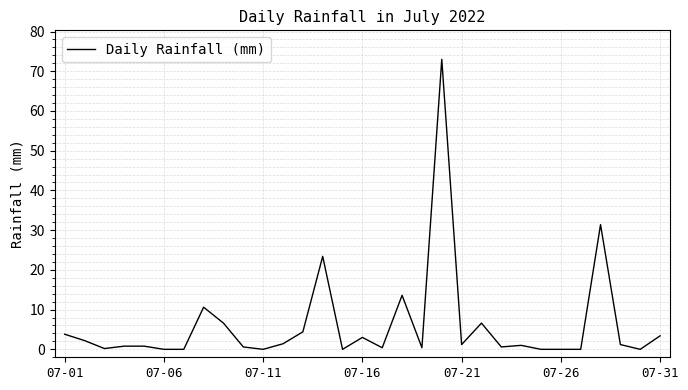

What is the greatest value displayed?

73.0